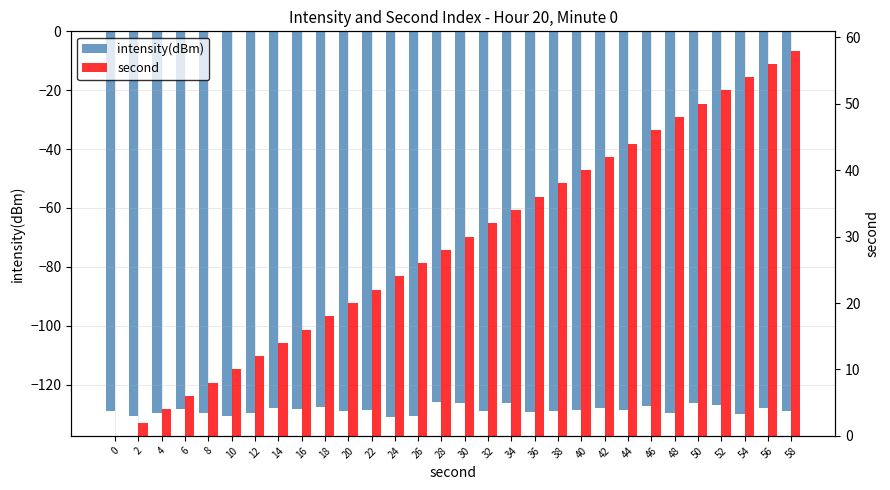

Rank the series by their maximum value, from highest to lowest.

second, intensity(dBm)